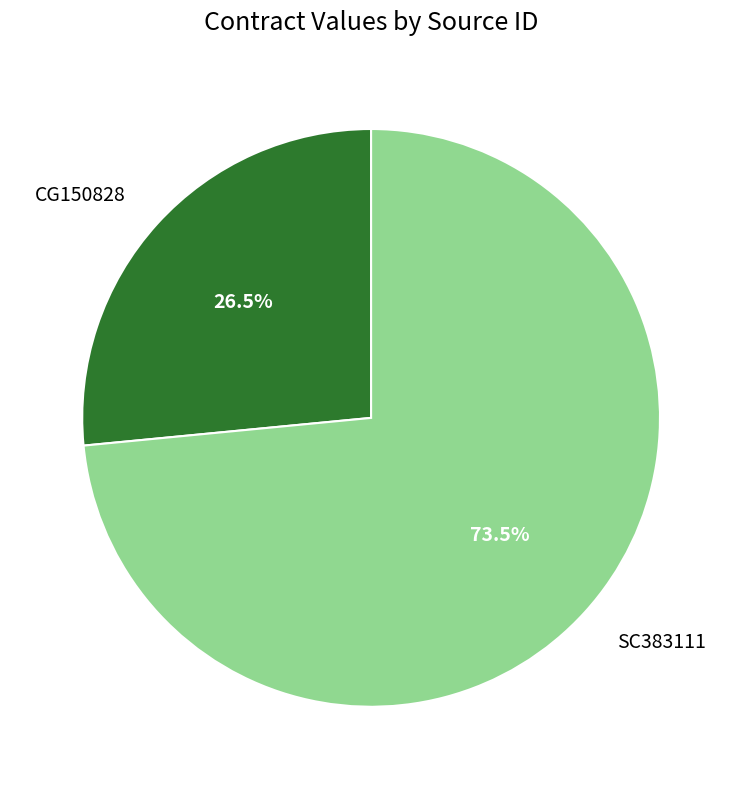

Is there any slice that represents more than half of the pie?

Yes